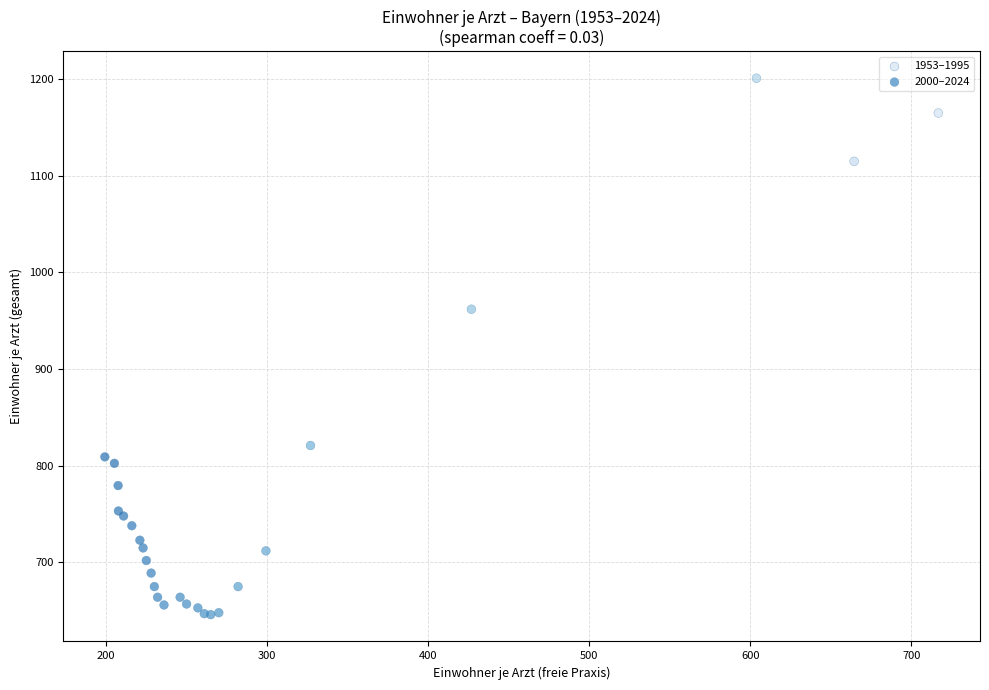

Which series reaches the maximum Y coordinate?

1953–1995